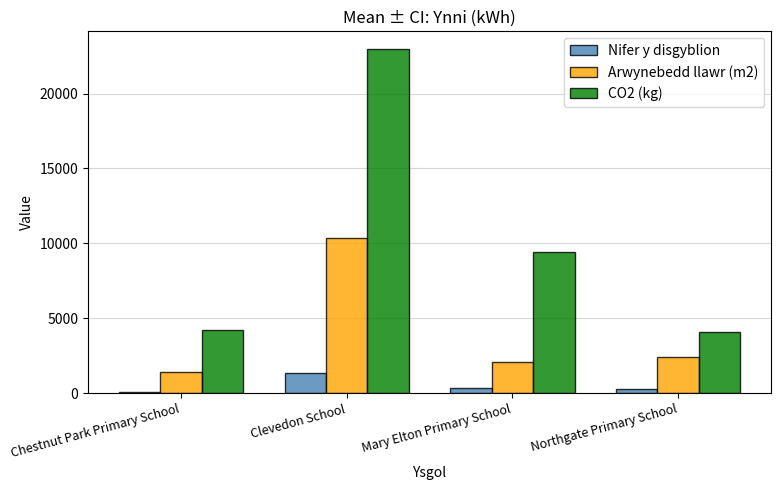

How many bars are there in total?

12